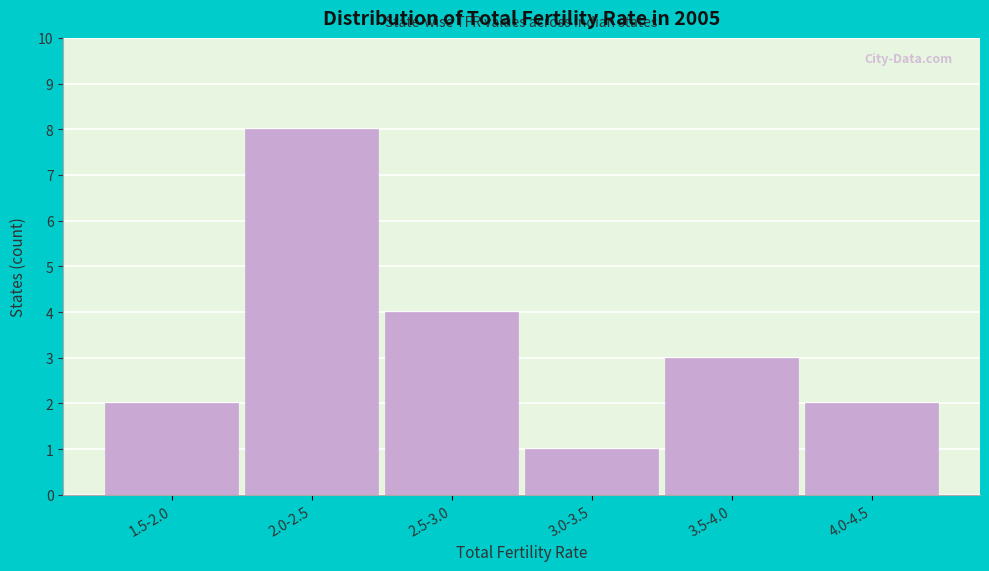

Reading left to right, list all the values displayed in this chart.

2	8	4	1	3	2